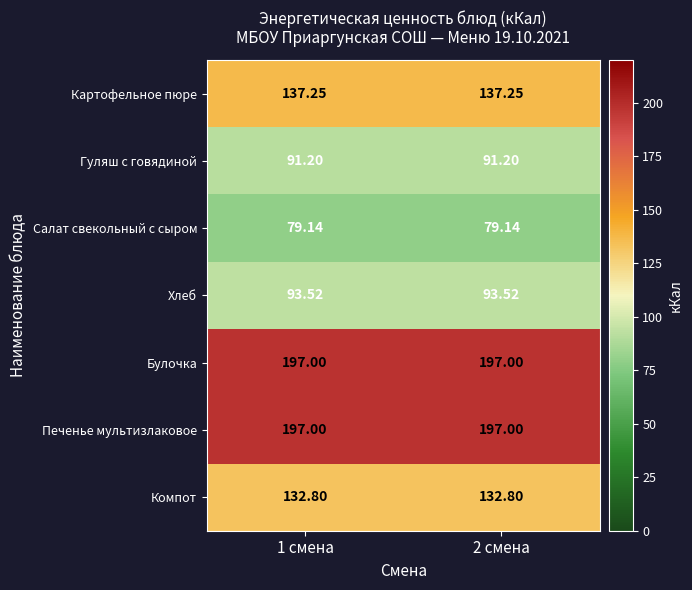

Is the value of Салат свекольный с сыром at 2 смена greater than the value of Гуляш с говядиной at 2 смена?

No